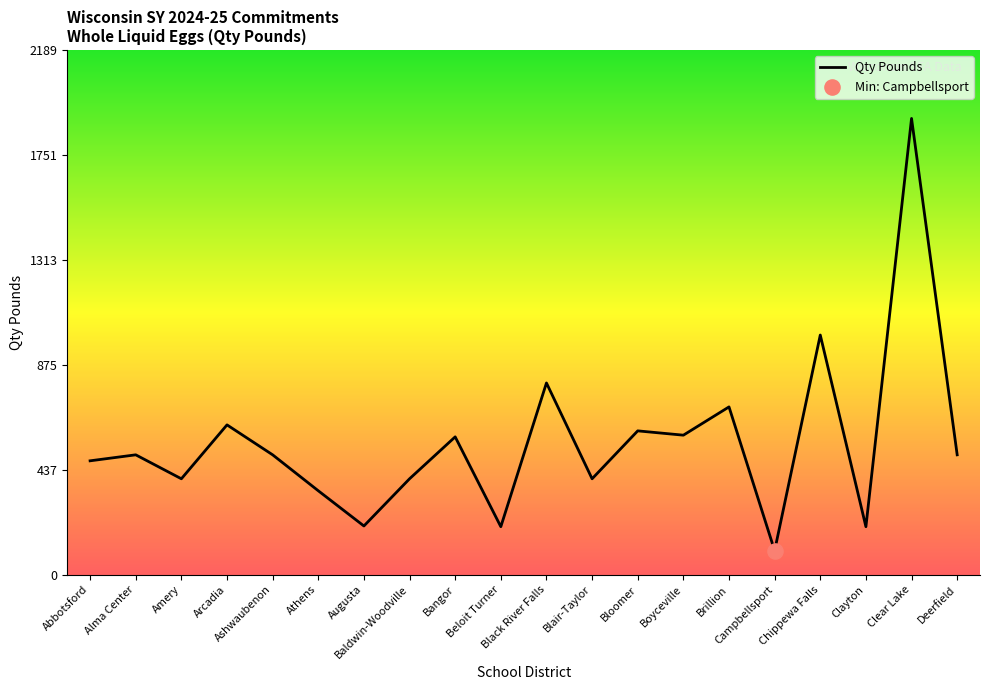

What is the change in value from Arcadia to Ashwaubenon?

-125